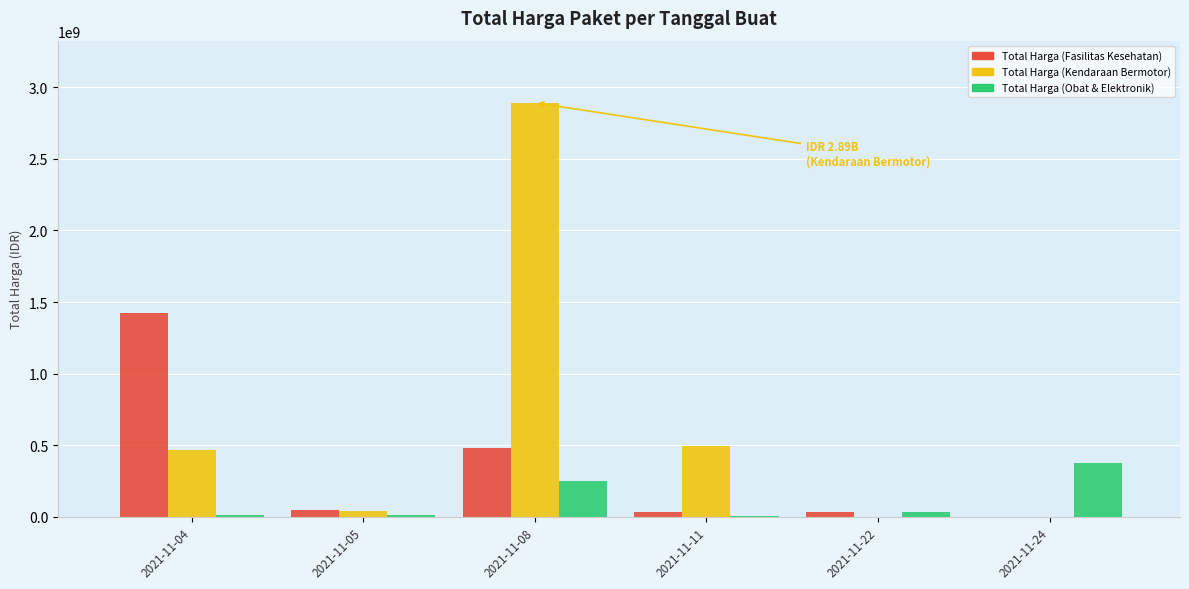

At which label is Total Harga (Obat & Elektronik) closest to 188877000?

2021-11-08